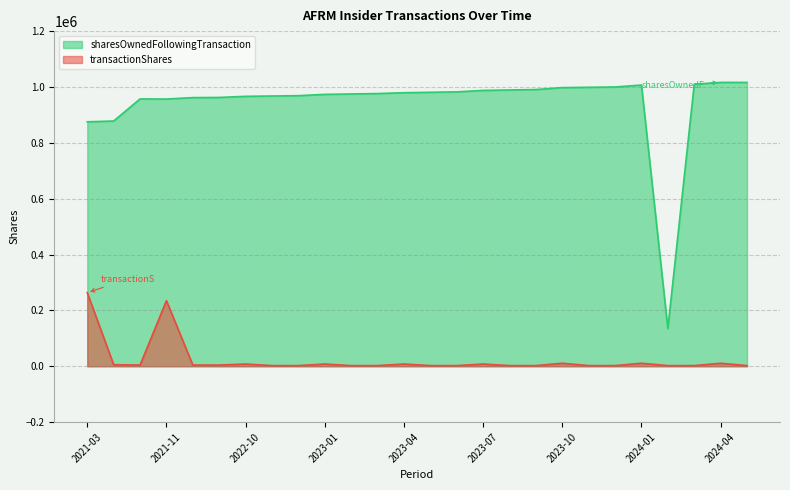

True or false: transactionShares has more than 1 points higher than both neighbors.

True